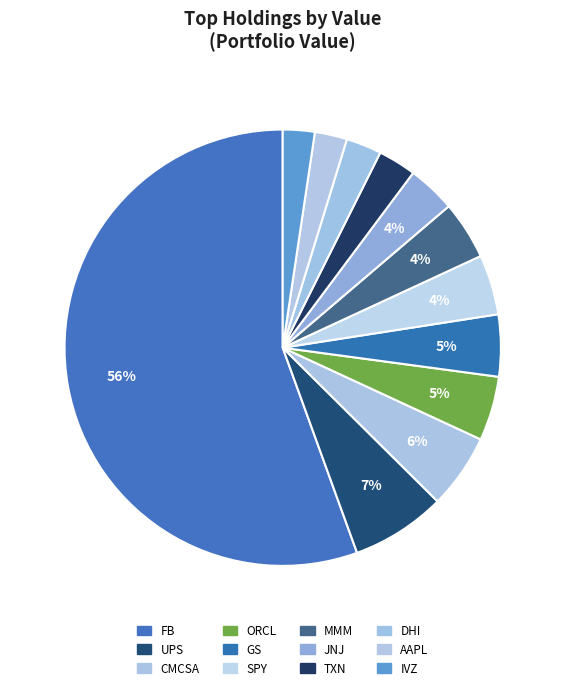

To the nearest percent, what is the difference between the GS and DHI slice percentages?

2%